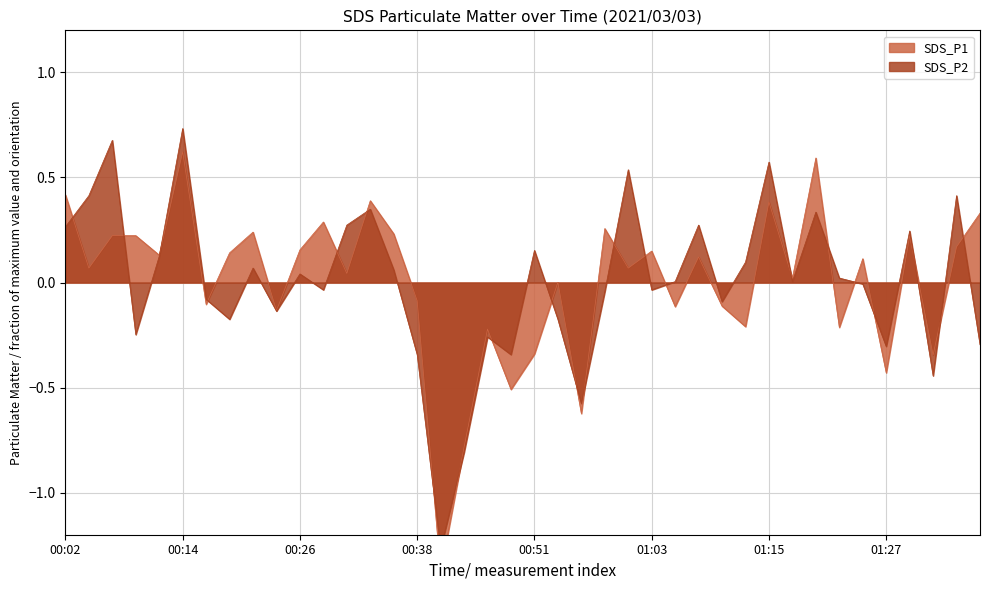

What is the highest value of the SDS_P1 series?

0.6